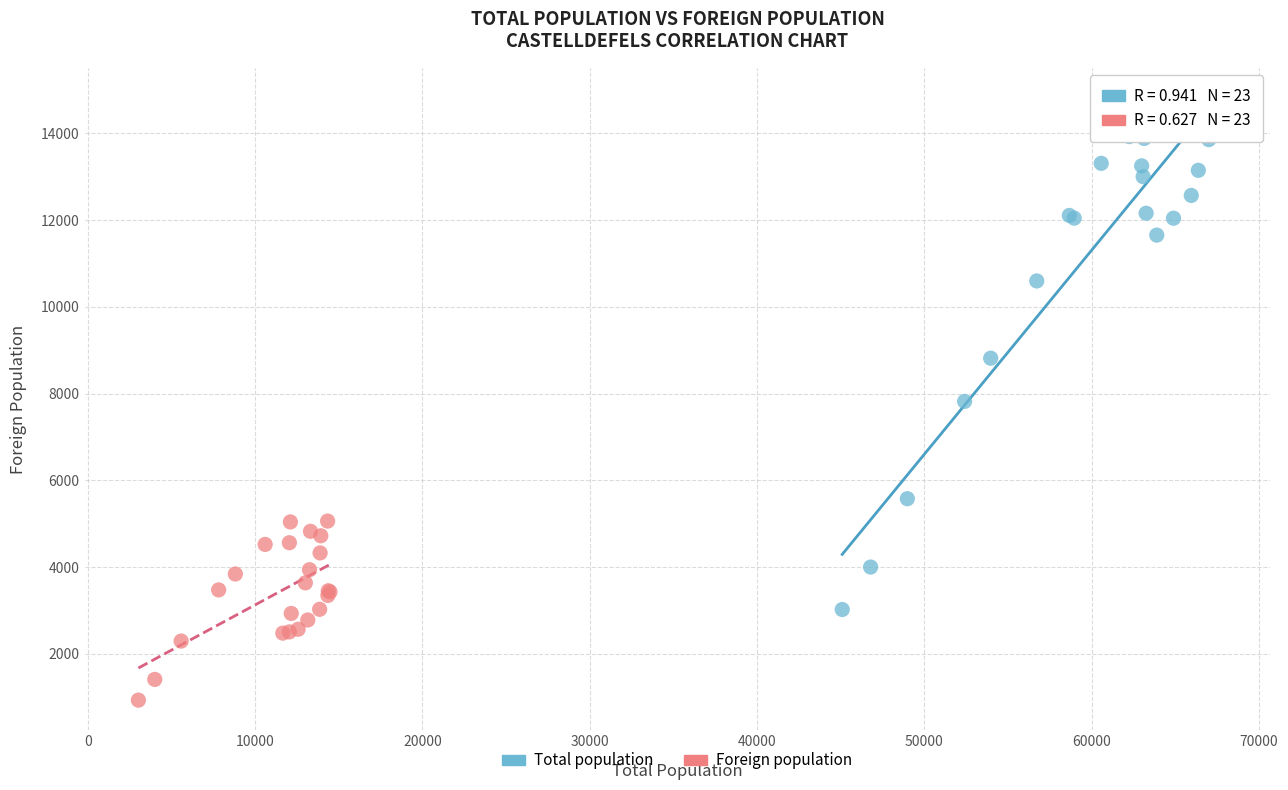

Which series contains the highest Y value?

Total population